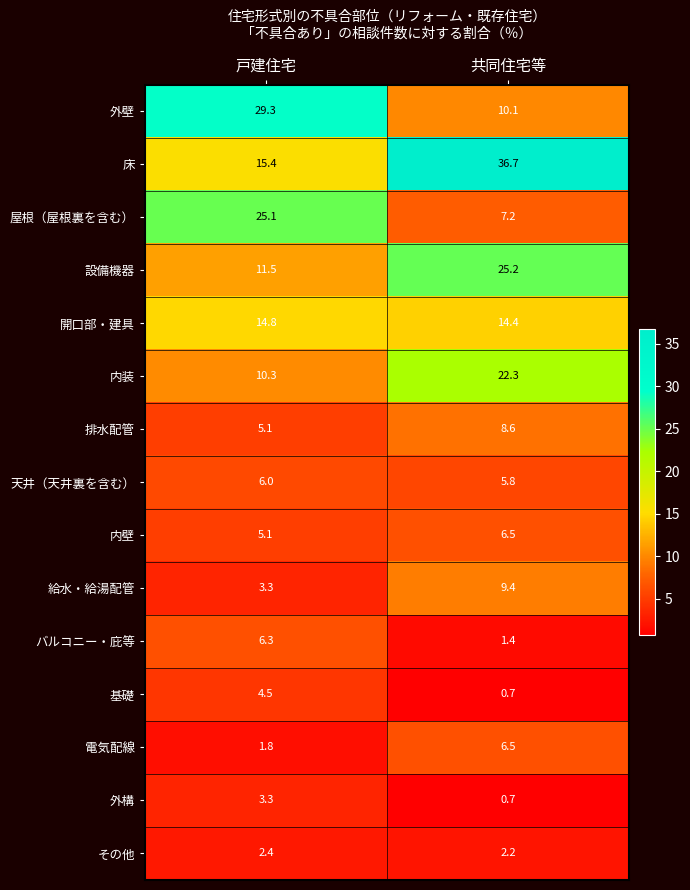

What is the difference between the highest and lowest values at 共同住宅等?

36.0